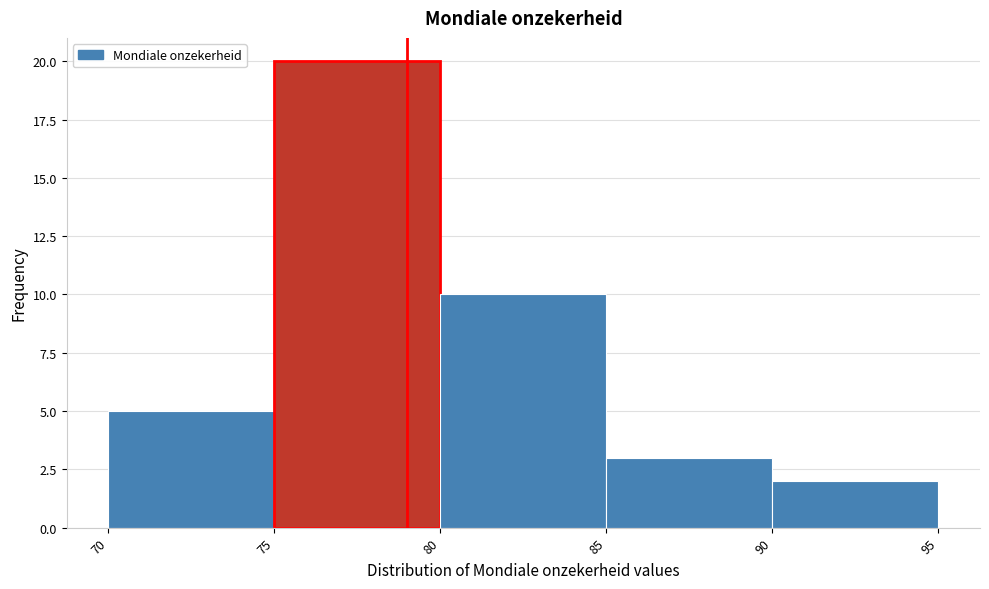

Which range on the x-axis has the tallest bar?

75 to 80